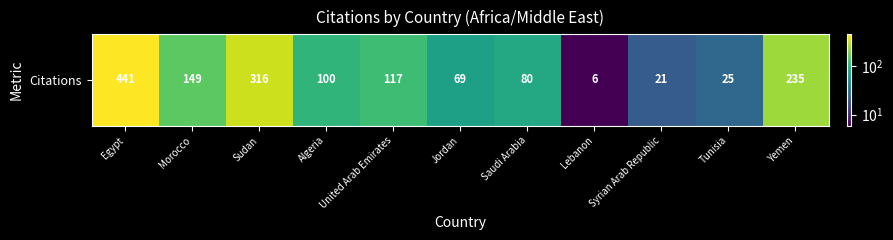

At which category does the chart reach its minimum across all series?

Lebanon